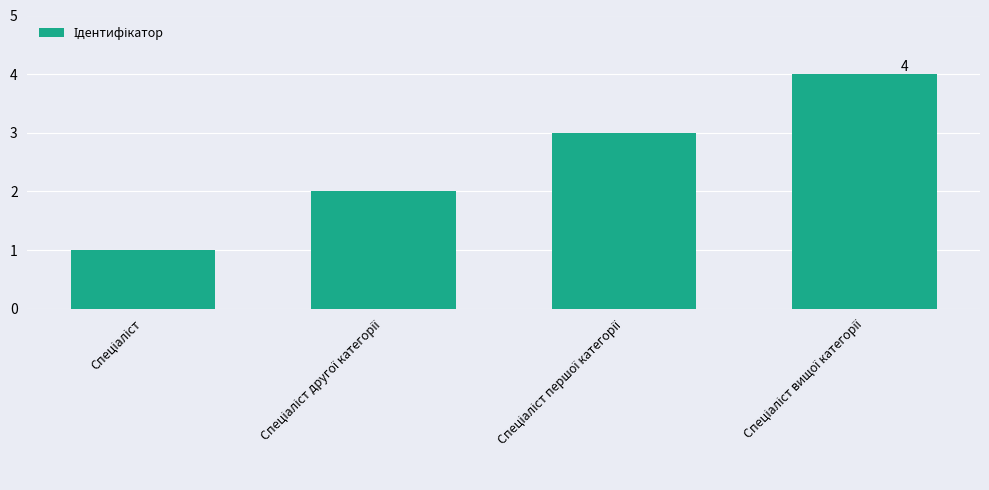

What is the maximum value shown in the chart?

4